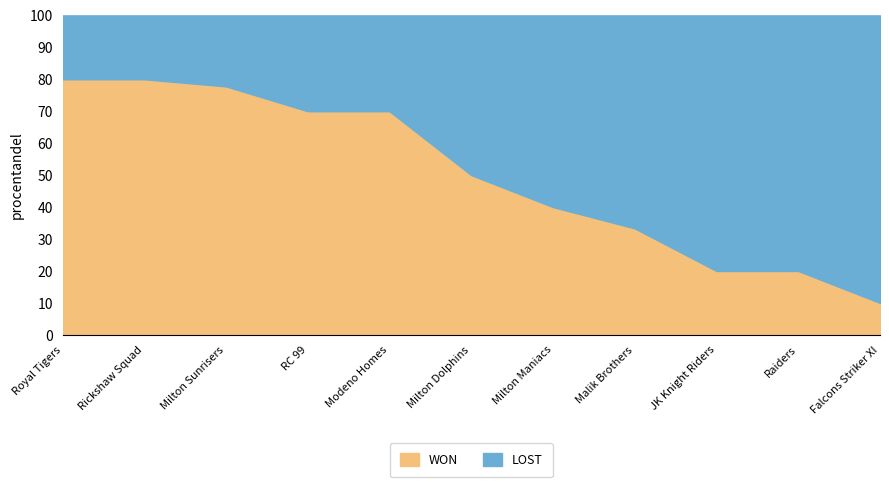

What is the lowest value of the WON series?

10.0